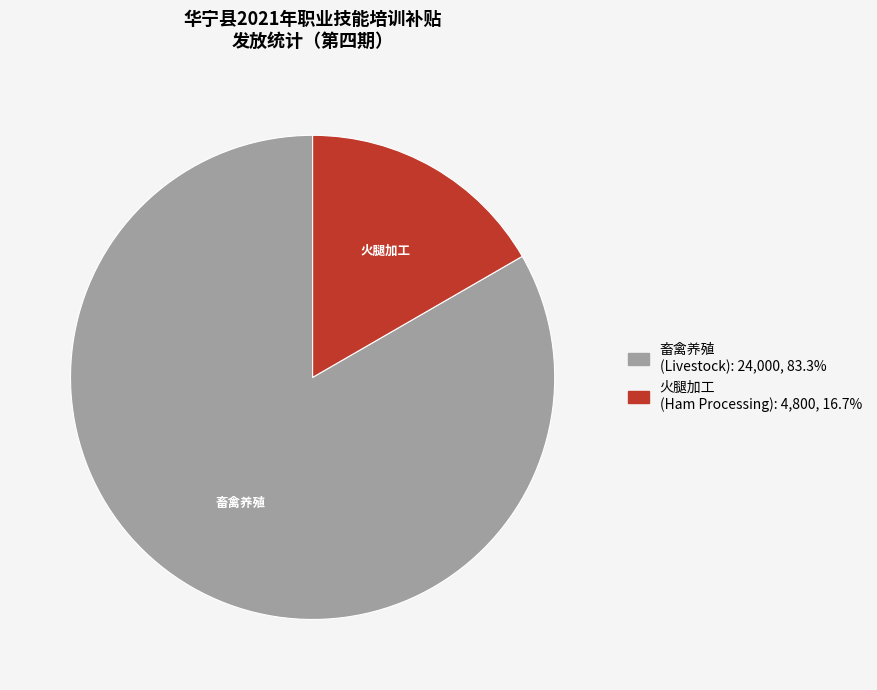

Does any single category account for the majority?

Yes